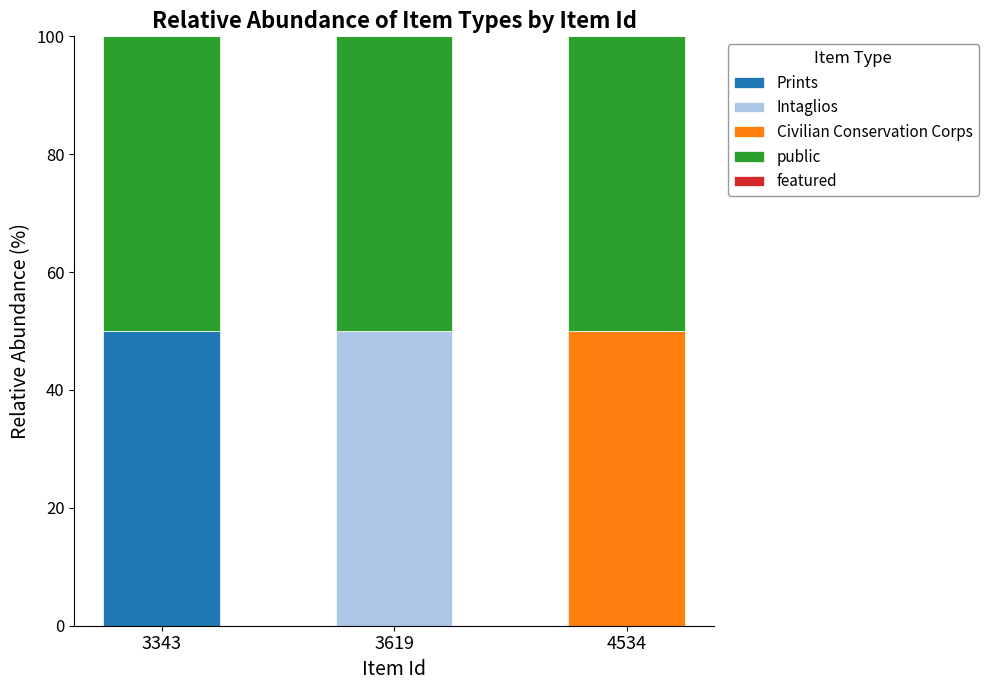

What is the total value across all series at 3619?

100